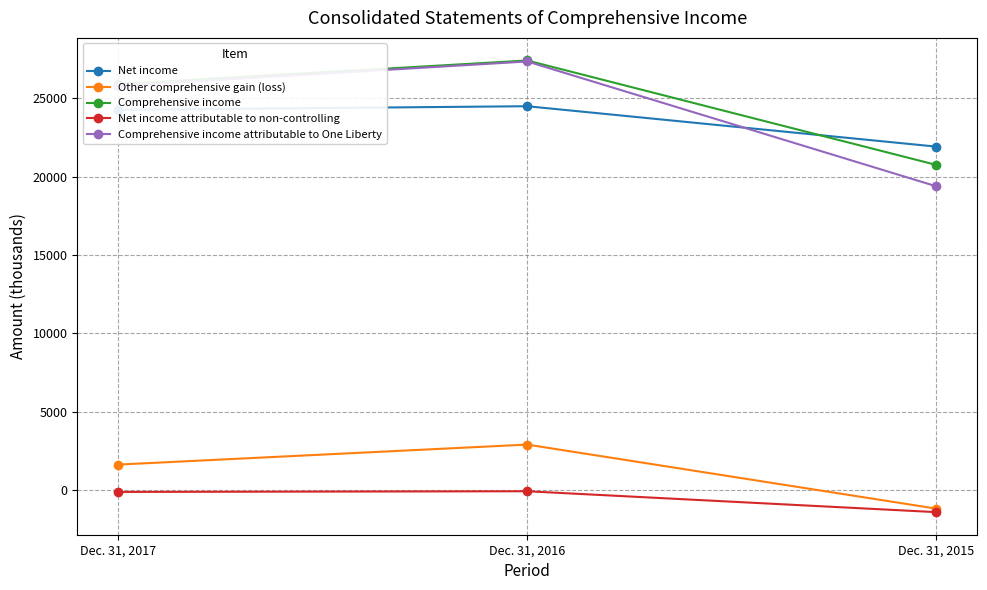

True or false: Other comprehensive gain (loss) has a value of 2916 at Dec. 31, 2016.

True